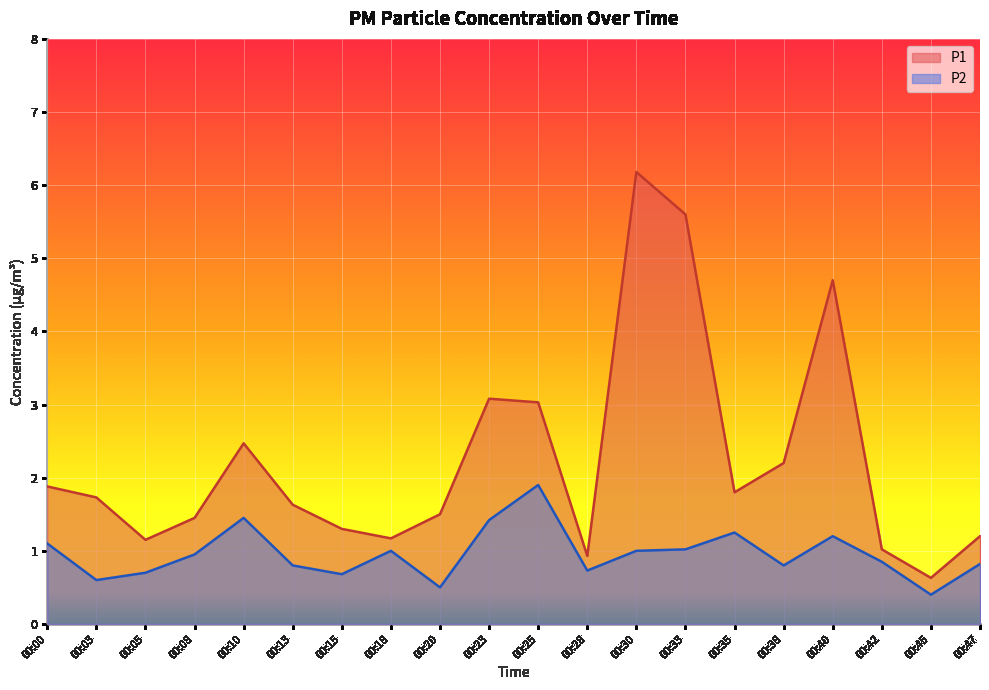

What are all the series names shown in the legend?

P1, P2